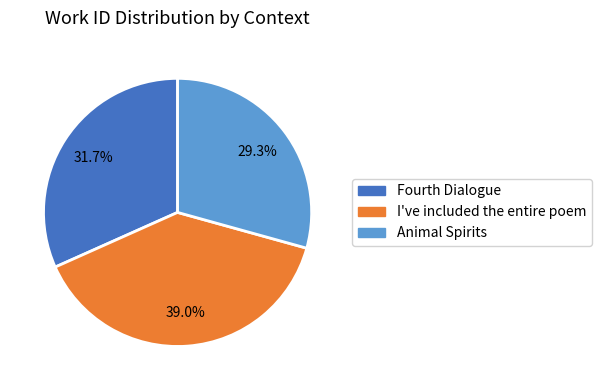

Approximately how many times larger is the value at I've included the entire poem compared to Animal Spirits?

1.3